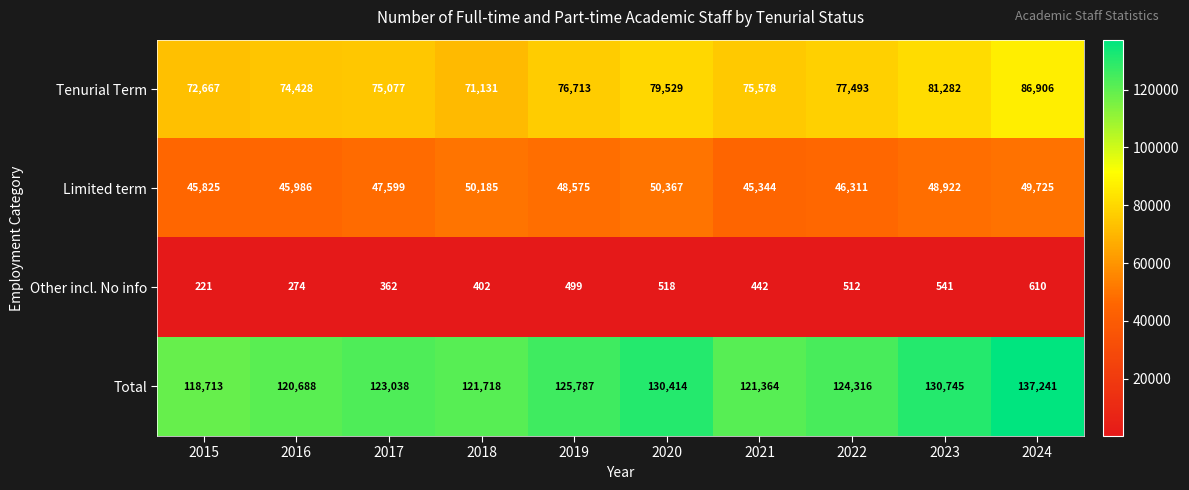

How many distinct data groups are displayed?

4